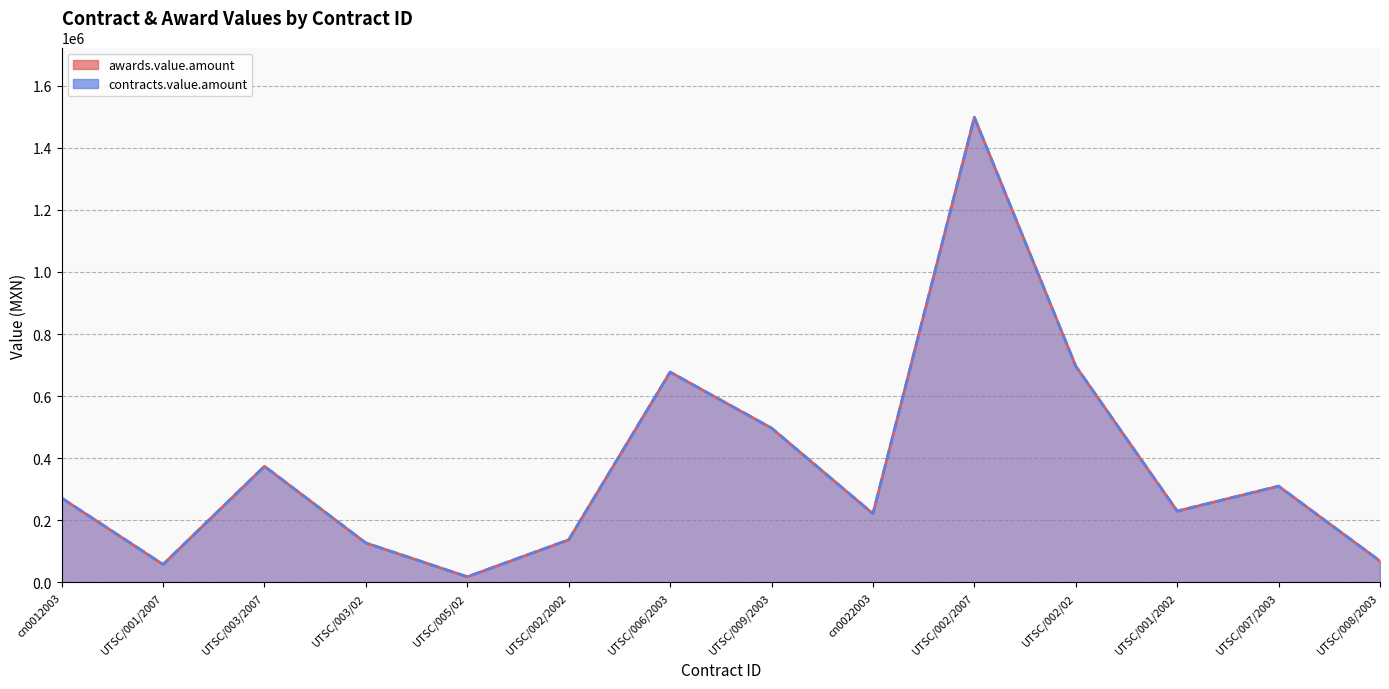

How many data points in contracts.value.amount are above 271754?

6